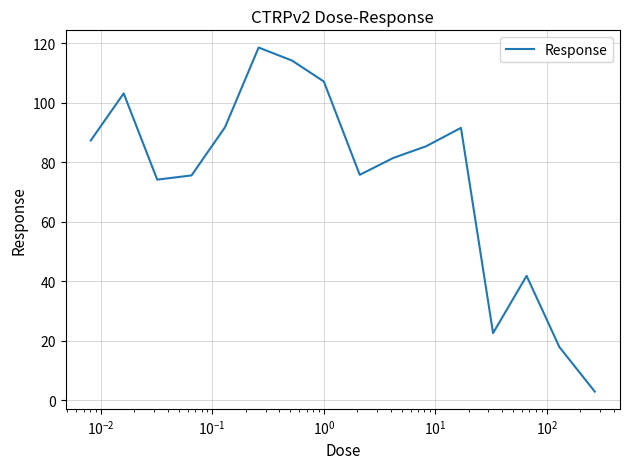

What is the maximum value shown in the chart?

118.5